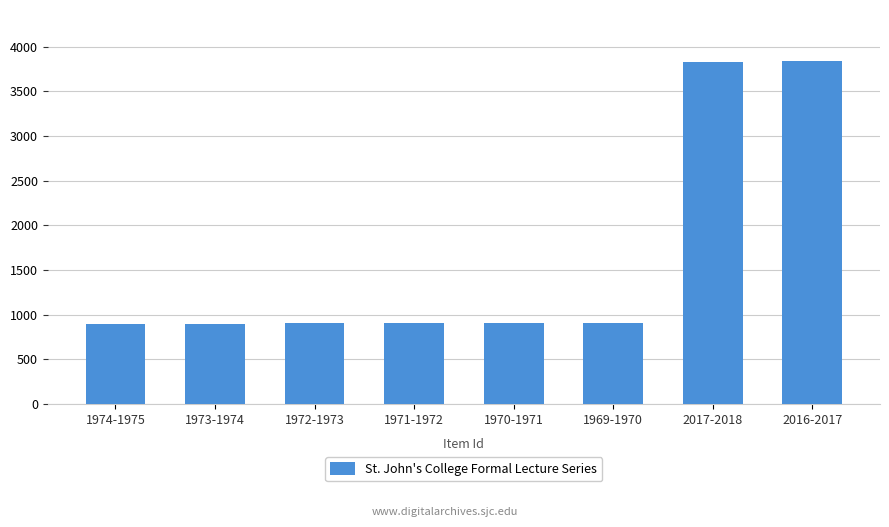

What is the smallest value displayed?

899